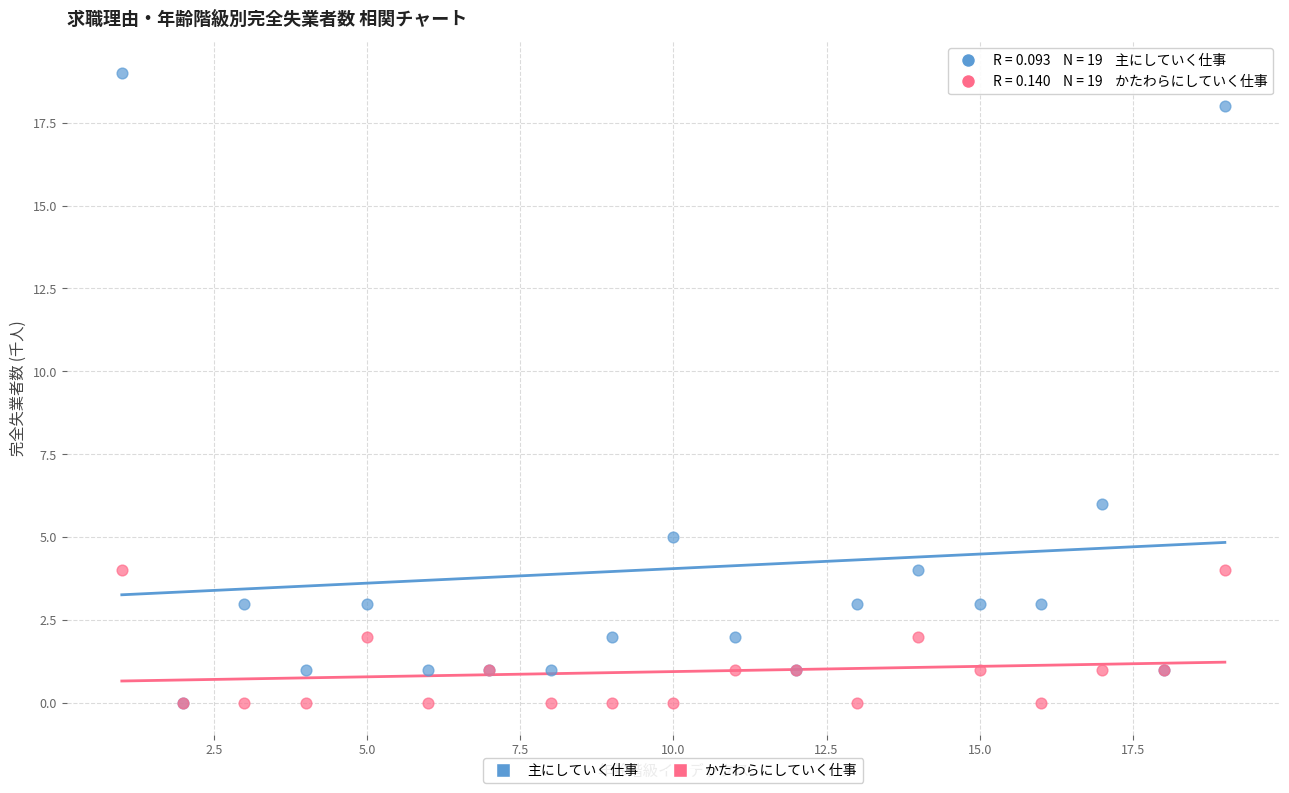

Which series has the widest spread of Y values?

主にしていく仕事